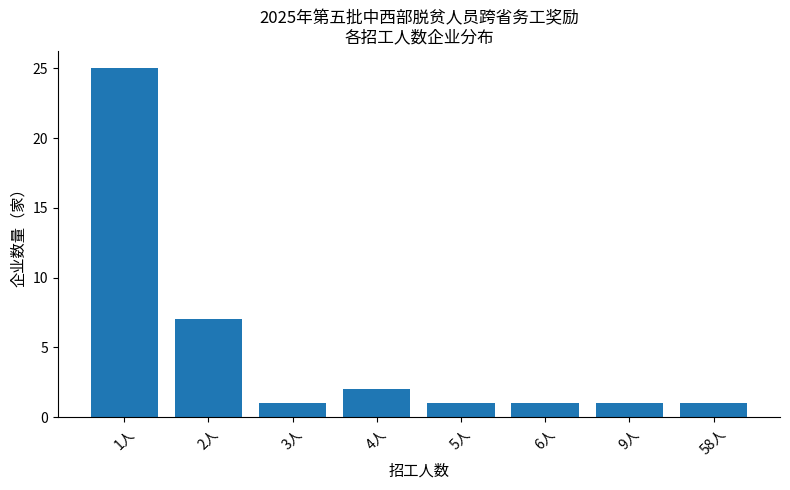

The chart shows a value of 1 at 5人. True or false?

True